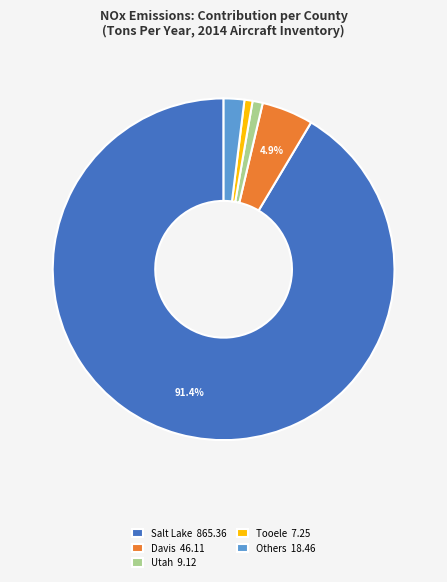

To the nearest percent, what is the average slice percentage?

20%